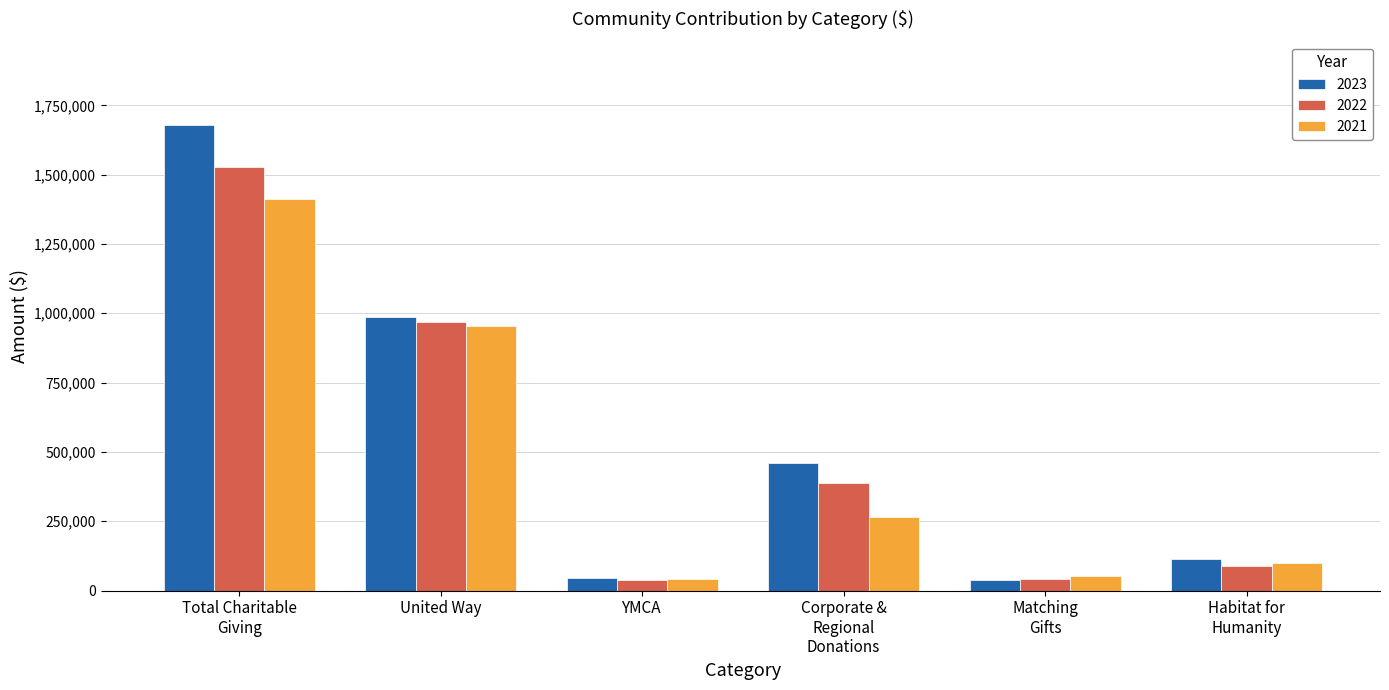

What is the average value of the 2022 series?

509167